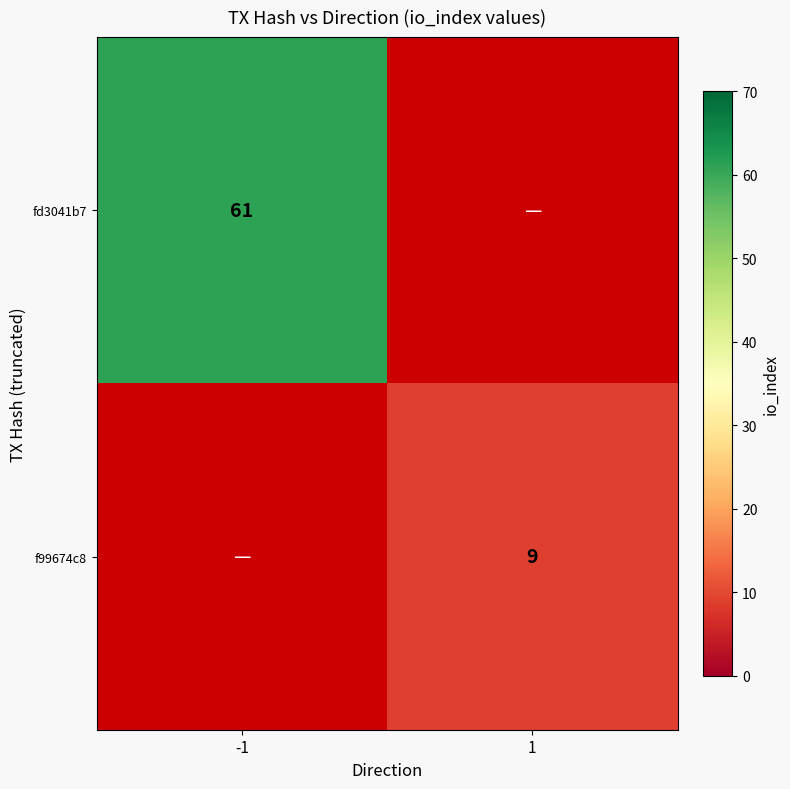

The f99674c8 series shows 13 at 1. True or false?

False